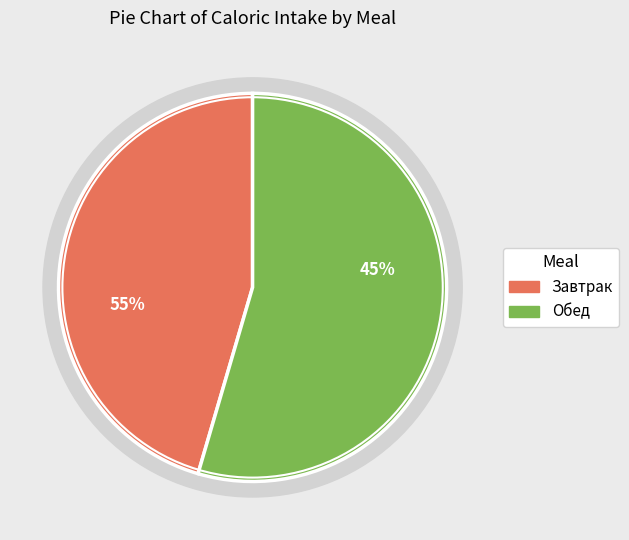

Which slice represents more than half of the pie?

Обед